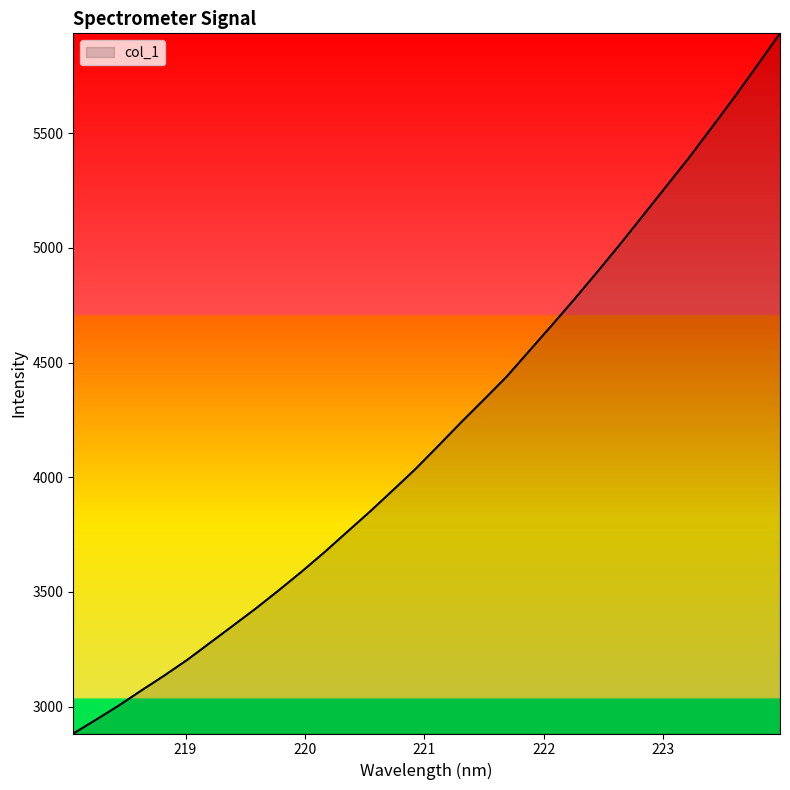

What is the smallest value displayed?

2882.5